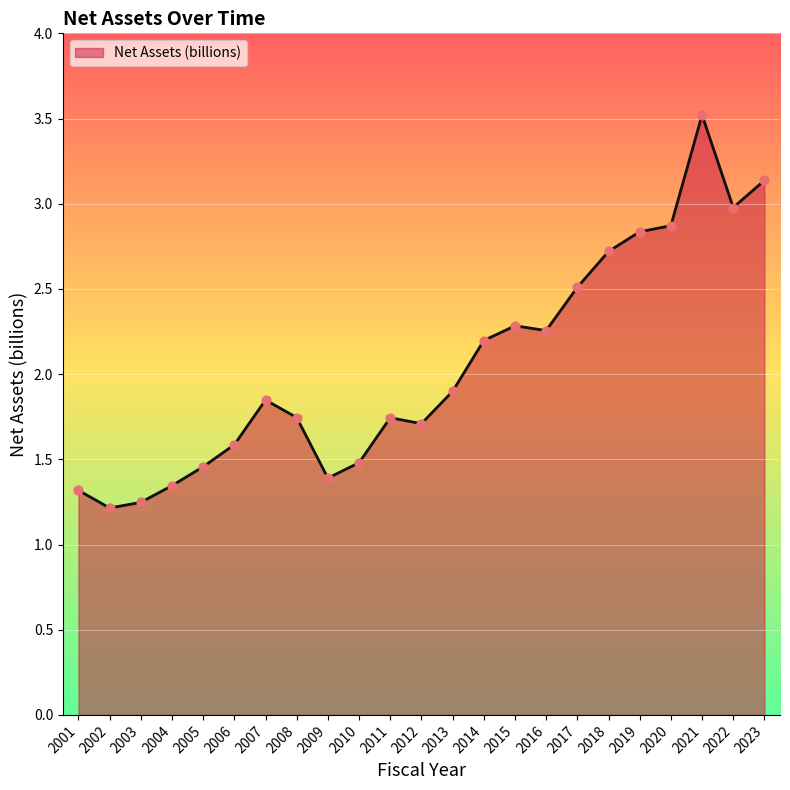

What is the change in value from 2011 to 2016?

+0.5